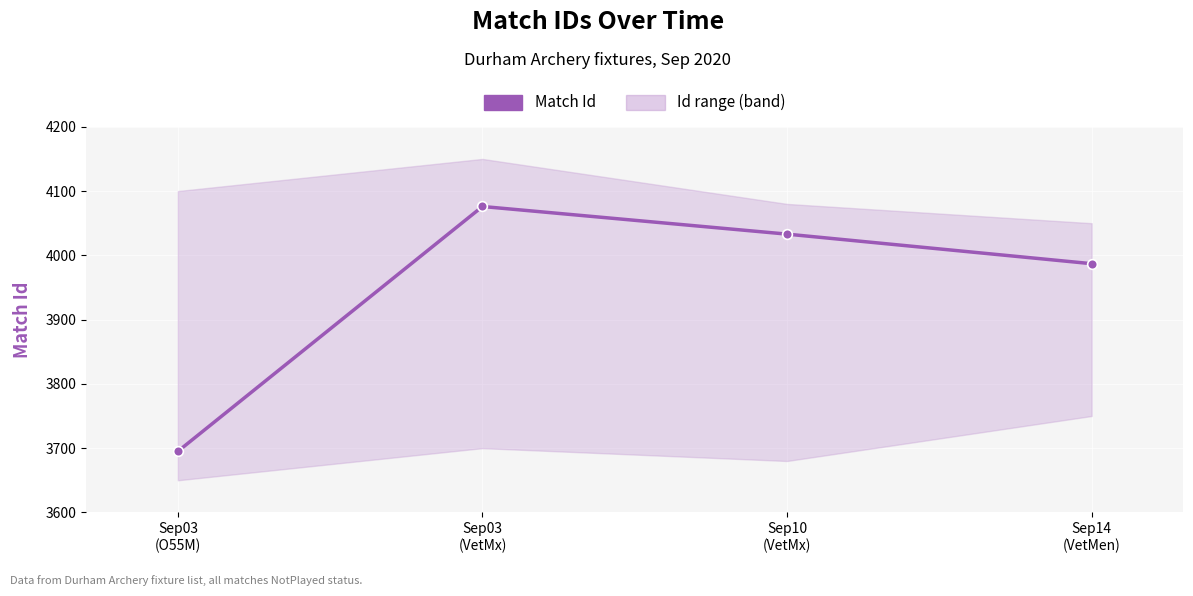

Reading left to right, list all the values displayed in this chart.

Sep03
(O55M)=3695	Sep03
(VetMx)=4076	Sep10
(VetMx)=4033	Sep14
(VetMen)=3987